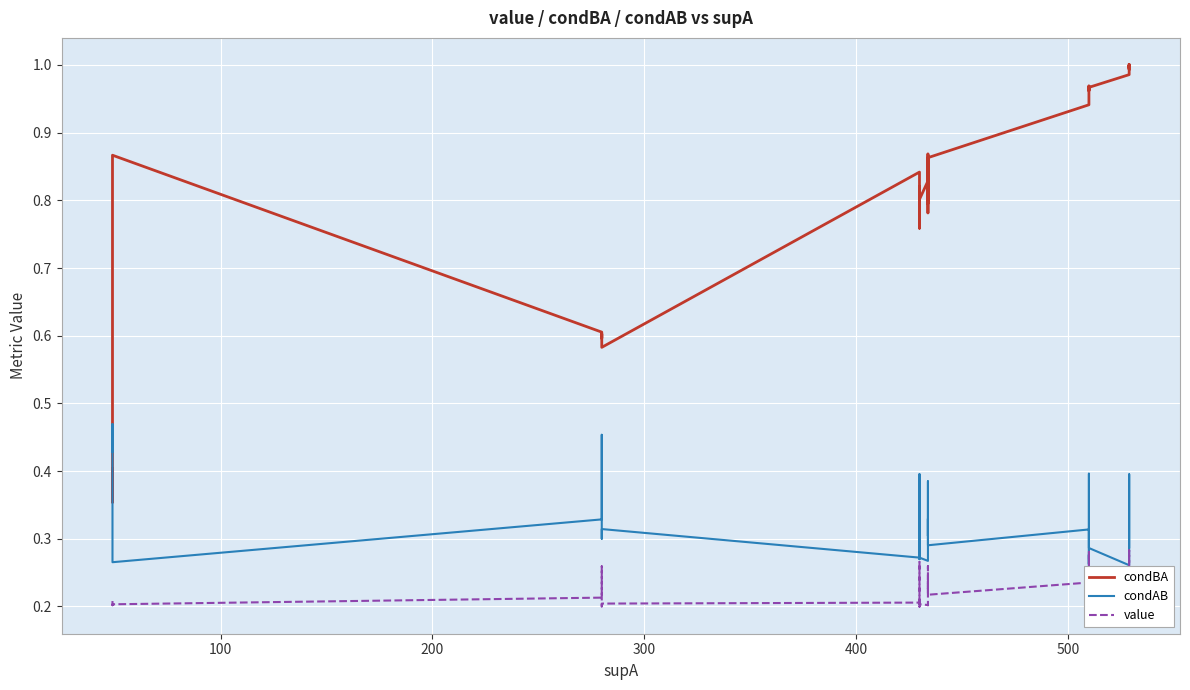

True or false: condBA and value cross at least once.

False